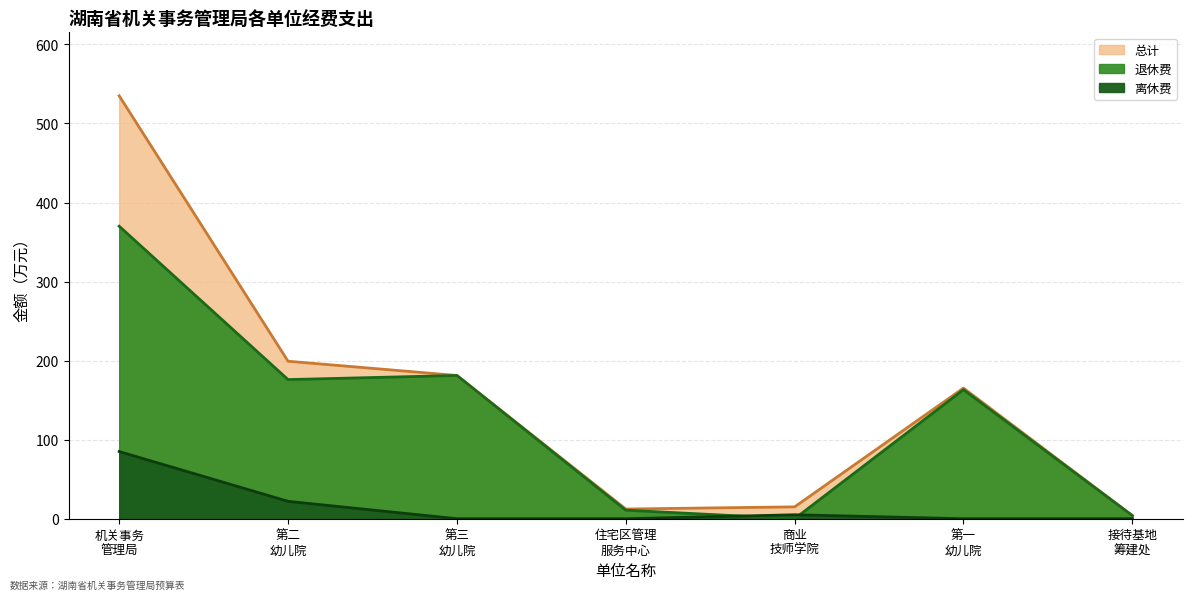

True or false: 退休费 and 总计 cross at least once.

False